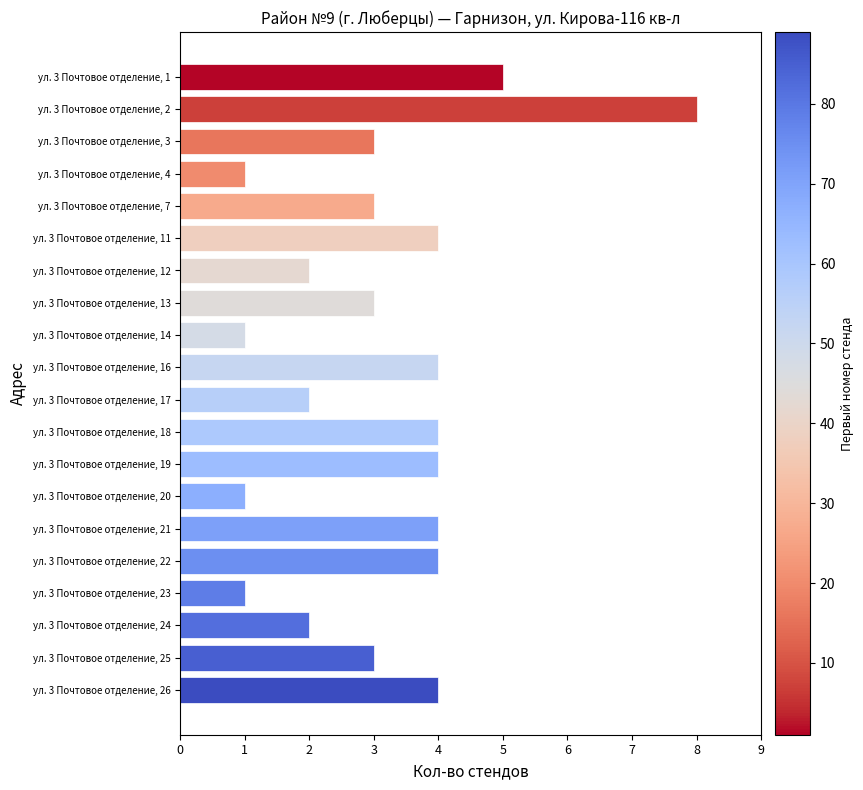

True or false: the data shows 2 at ул. 3 Почтовое отделение, 19.

False